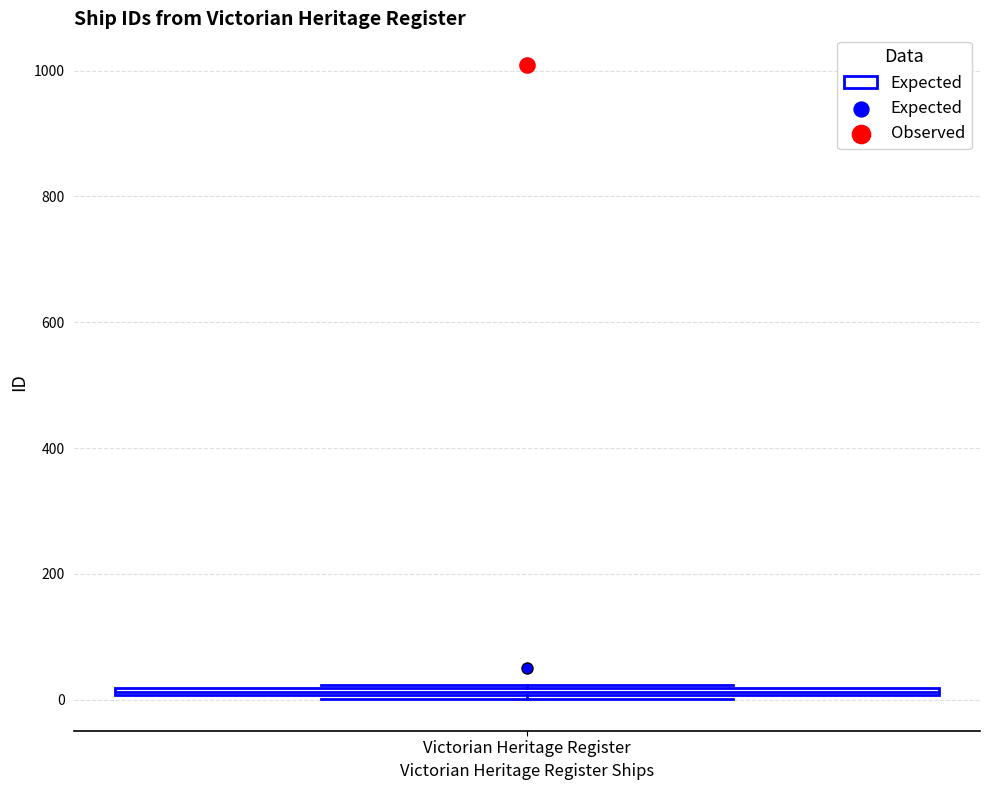

Where is the lower edge of the box for Victorian Heritage Register on the y-axis? The values are not printed on the chart, so give them approximately, as read against the axis.

0